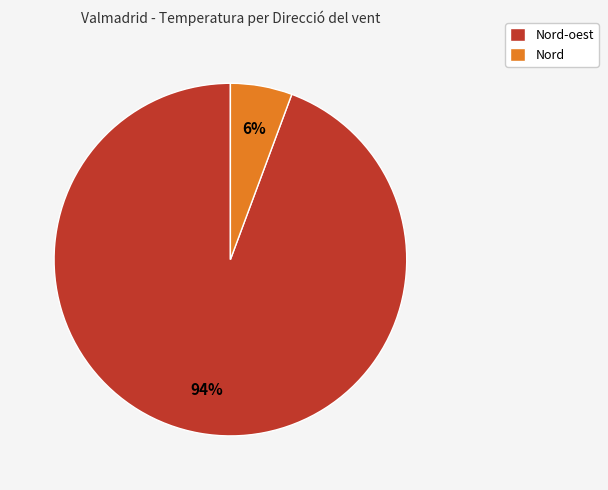

To the nearest percent, what is the combined percentage of Nord-oest and Nord?

100%